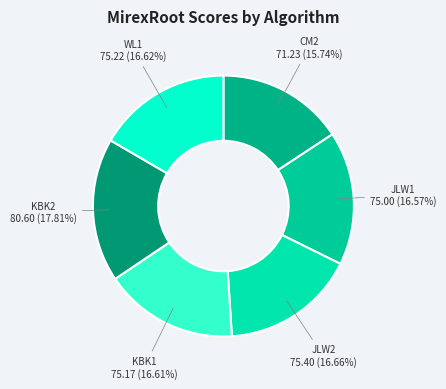

Is there any slice that represents more than half of the pie?

No